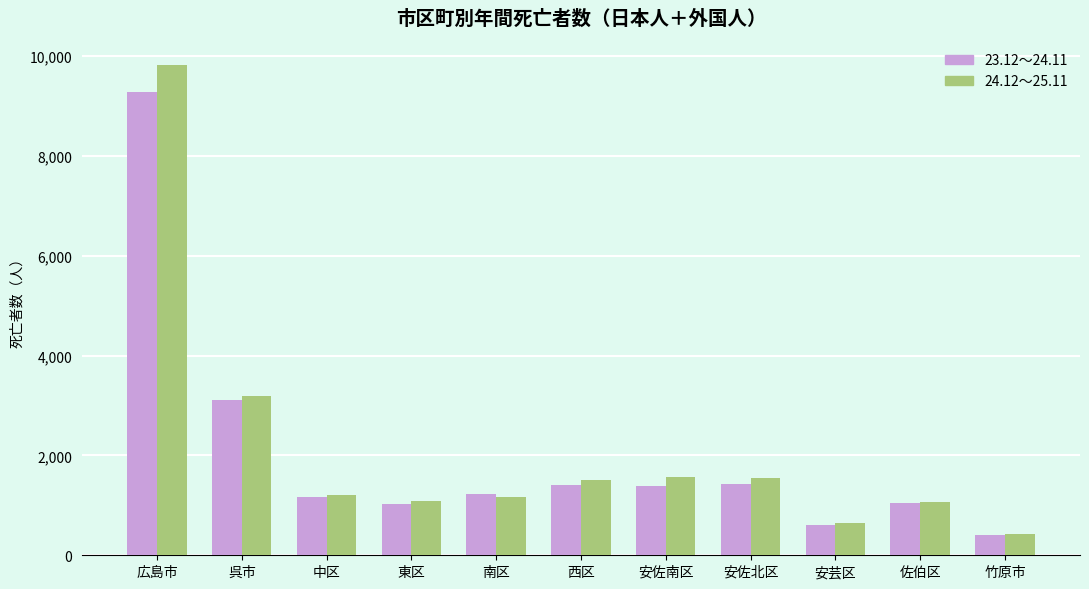

What is the sum of all 23.12～24.11 values?

22088